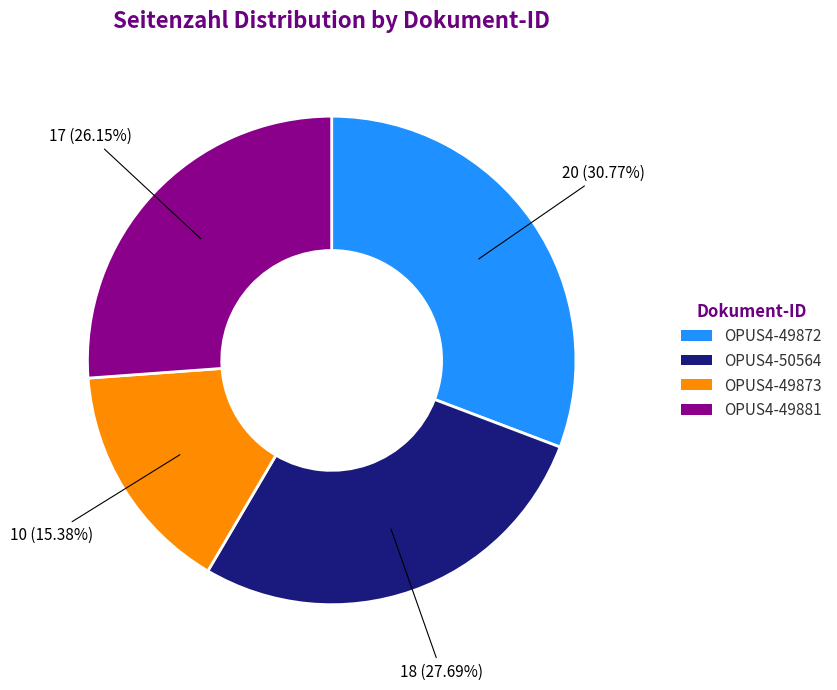

To the nearest percent, what is the difference between the OPUS4-49873 and OPUS4-49872 slice percentages?

15%